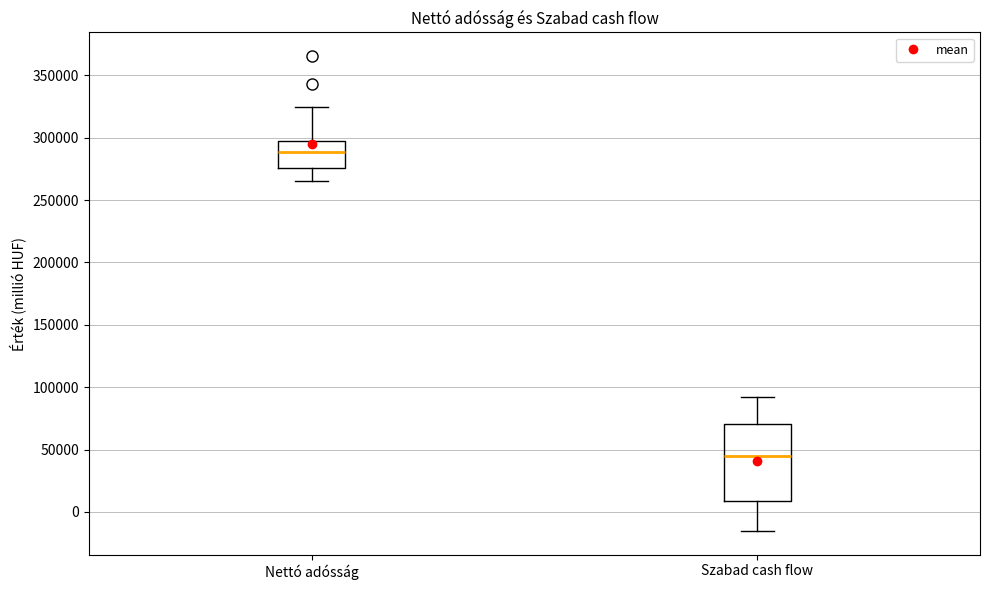

Reading left to right, read every box against the y-axis: the position of its median line, the range the box covers, and the ends of its whiskers. The values are not printed on the chart, so give them approximately, as read against the axis.

Nettó adósság: median 290000, box 275000 to 295000, whiskers 265000 to 325000
Szabad cash flow: median 45000, box 10000 to 70000, whiskers -15000 to 90000